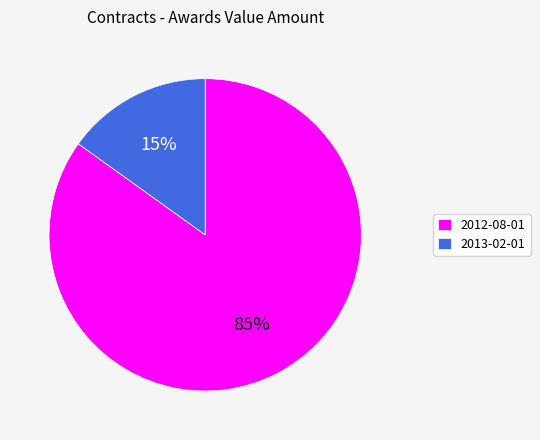

To the nearest percent, what is the average slice percentage?

50%